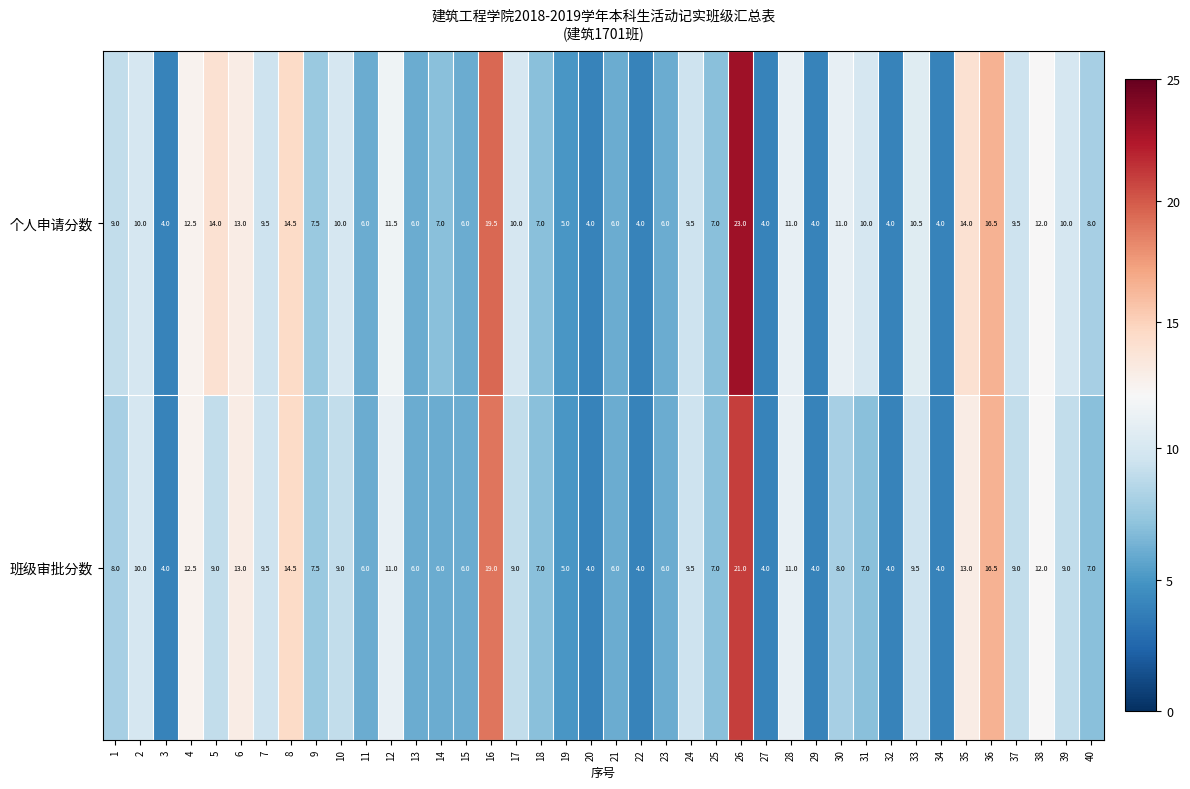

List the series in order of their peak value, lowest first.

班级审批分数, 个人申请分数